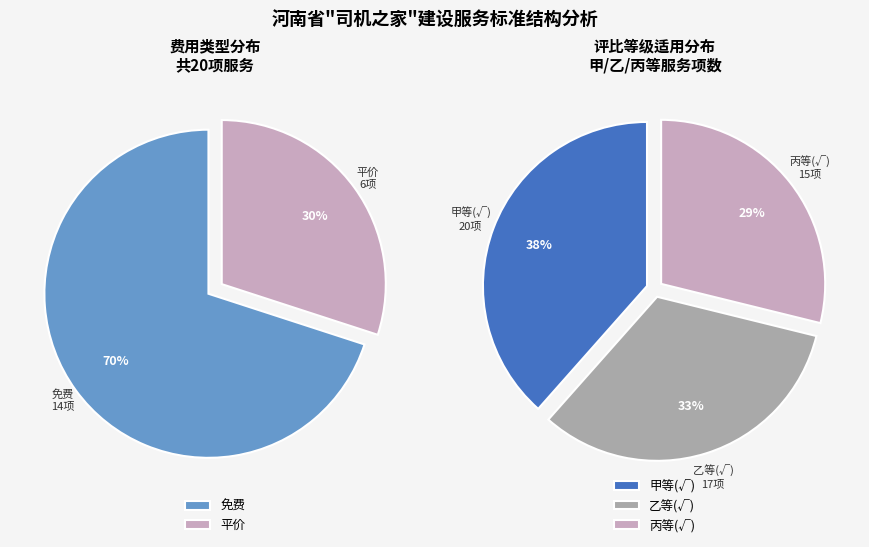

What is the total percentage of 平价 and 免费?

100.0%